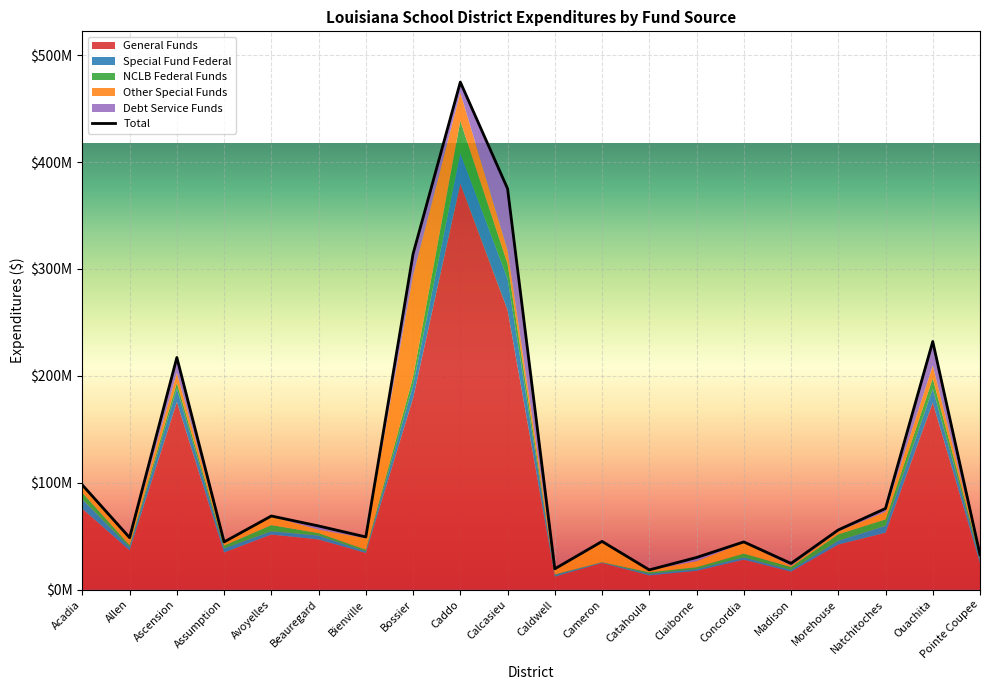

True or false: there are more than 2 points higher than both neighbors.

True